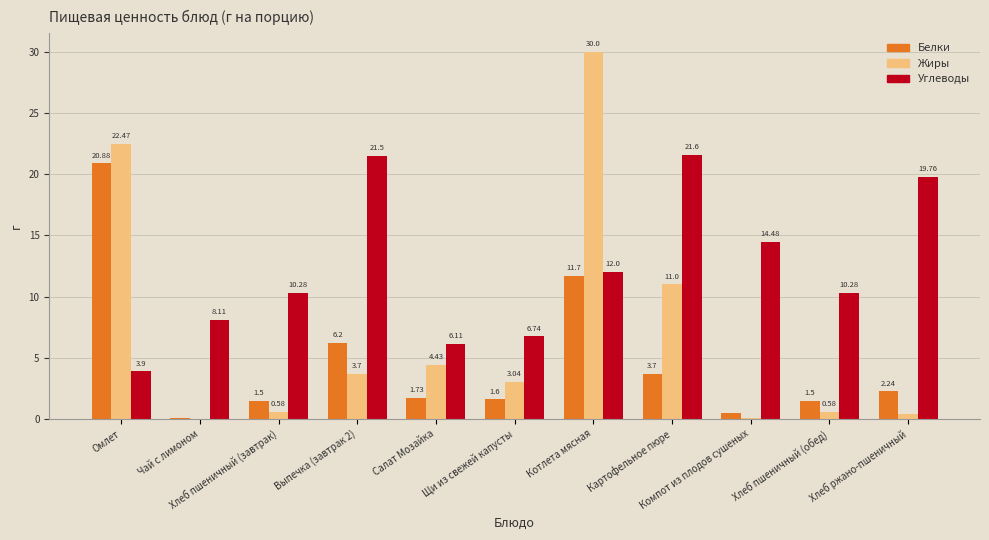

What is the sum of all Белки values?

51.6